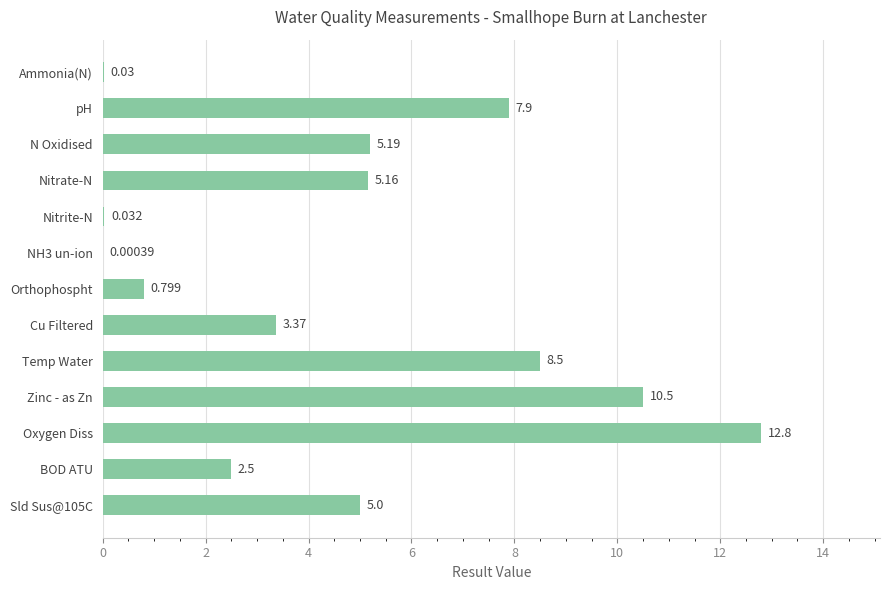

Where is the data nearest to the value 6?

N Oxidised